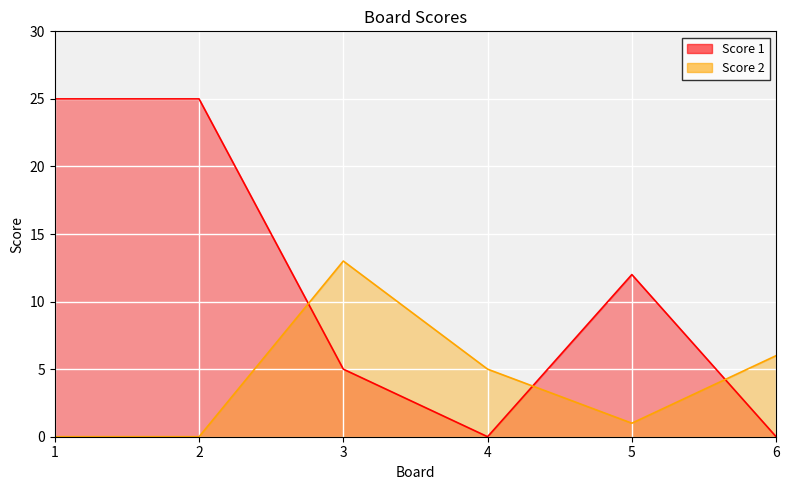

True or false: Score 2 and Score 1 intersect in this chart.

True